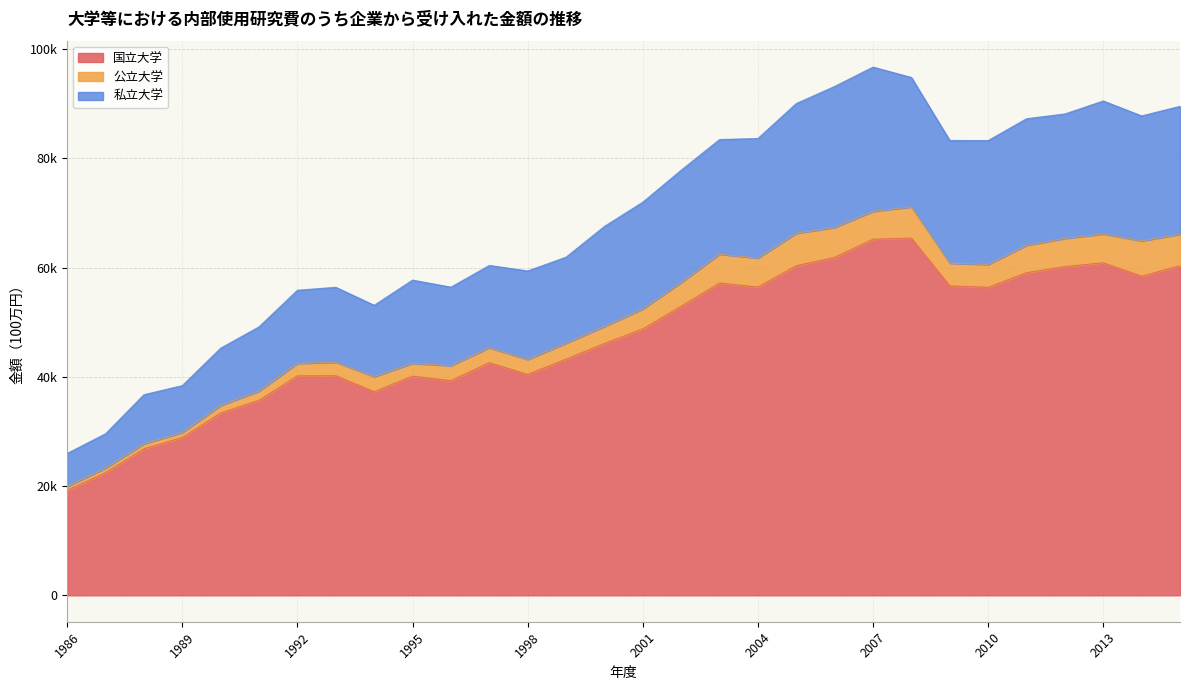

Does the chart display data point markers on the line(s)?

No